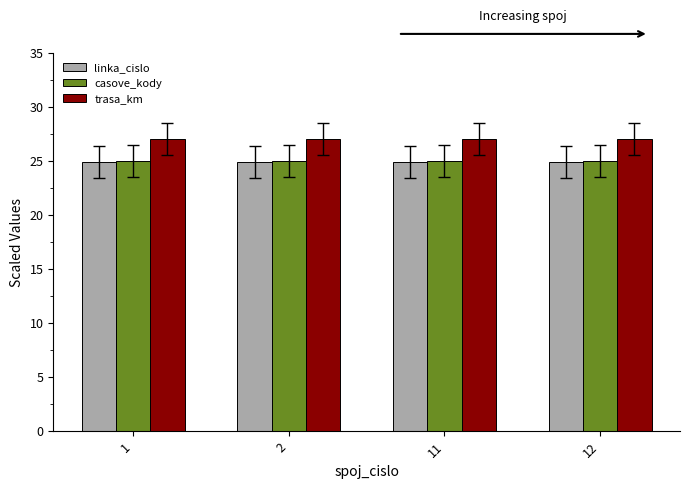

Is the value of casove_kody at 2 greater than the value of trasa_km at 1?

No